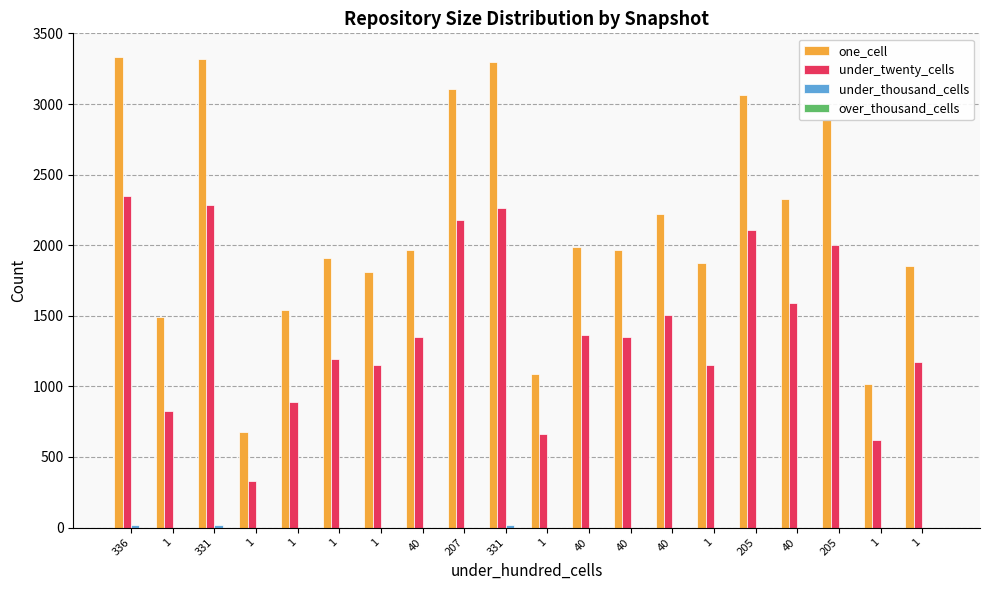

How many data points does each series have?

20